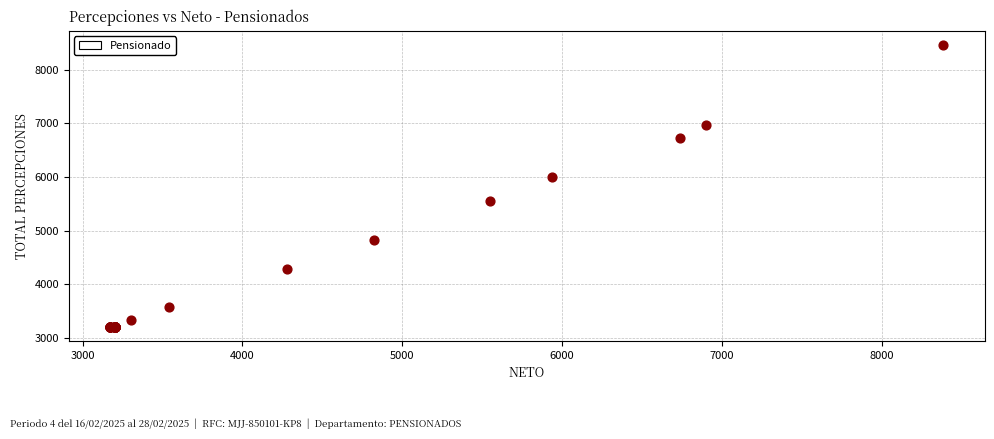

What Y value in the scatter plot is closest to 5836?

5995